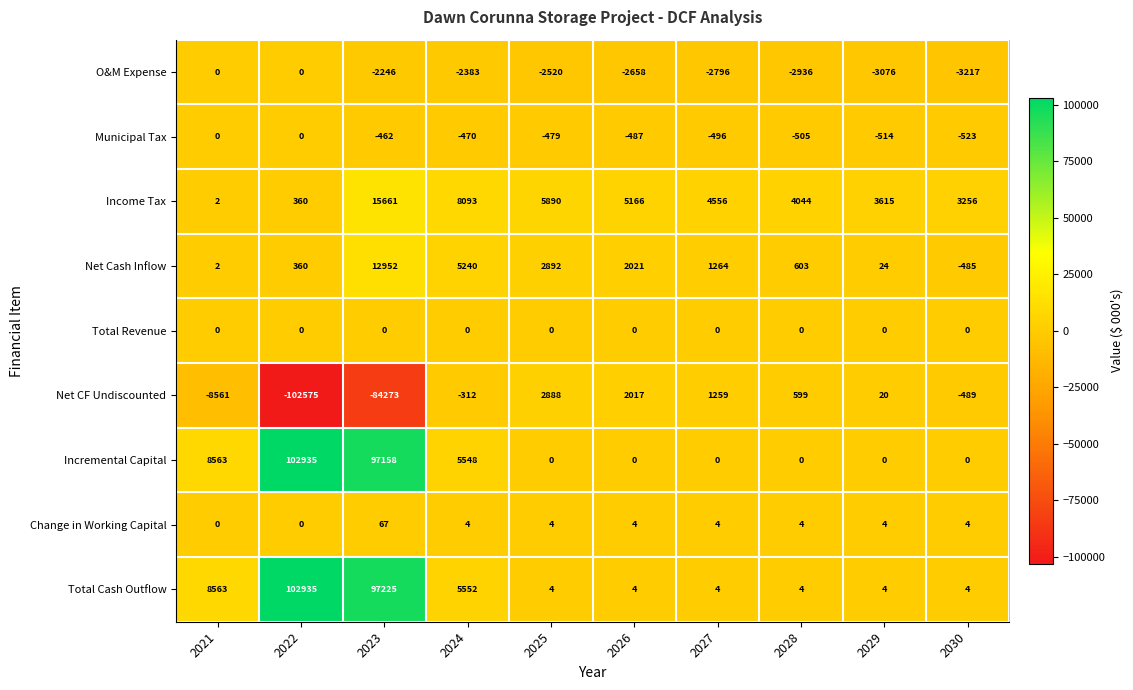

Which series has the widest spread of values?

Net CF Undiscounted